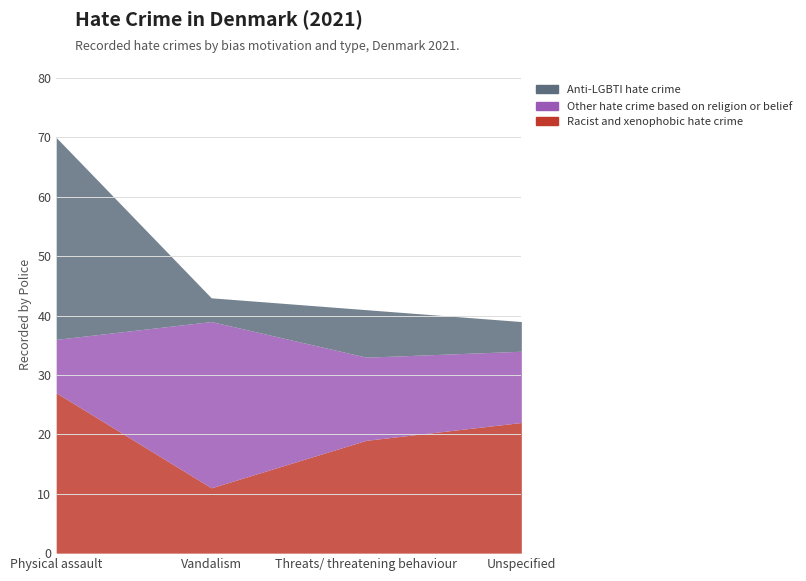

What is the label of the 2nd point from the right?

Threats/ threatening behaviour